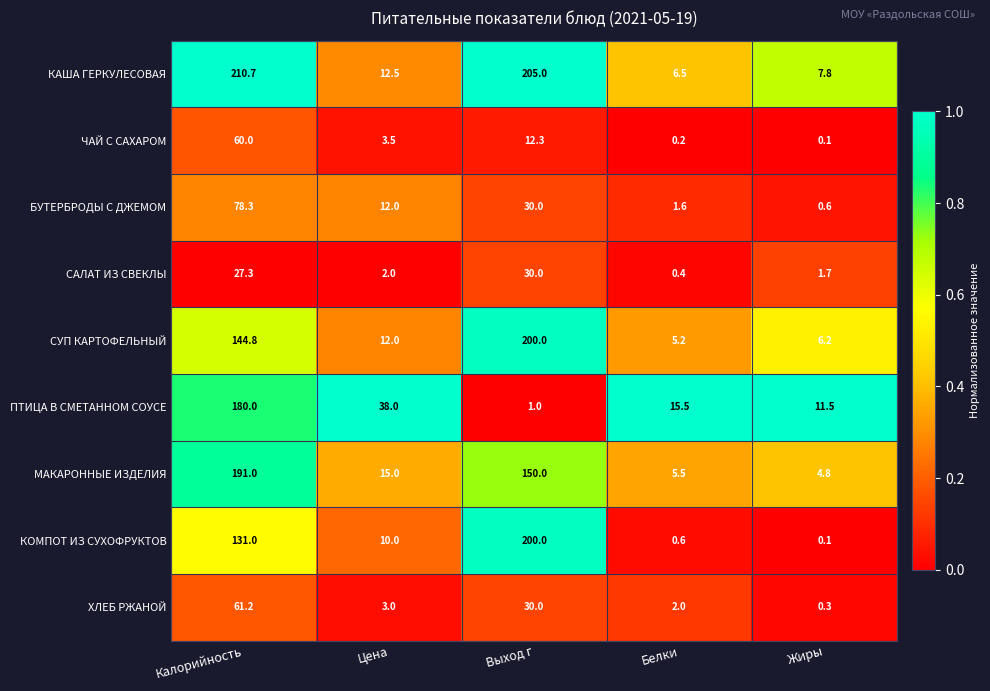

Rank the series at Белки from lowest to highest value.

ЧАЙ С САХАРОМ, САЛАТ ИЗ СВЕКЛЫ, КОМПОТ ИЗ СУХОФРУКТОВ, БУТЕРБРОДЫ С ДЖЕМОМ, ХЛЕБ РЖАНОЙ, СУП КАРТОФЕЛЬНЫЙ, МАКАРОННЫЕ ИЗДЕЛИЯ, КАША ГЕРКУЛЕСОВАЯ, ПТИЦА В СМЕТАННОМ СОУСЕ